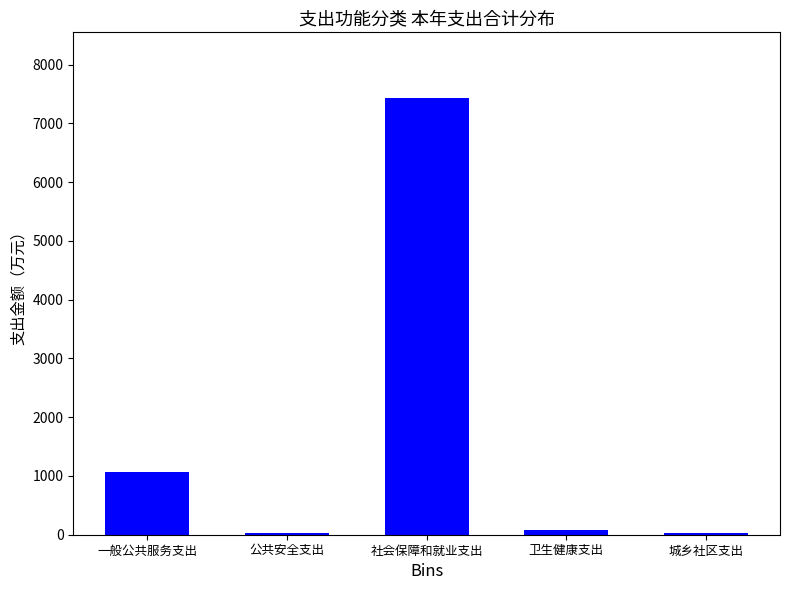

Is it true that the value at 一般公共服务支出 is 1820.8?

False